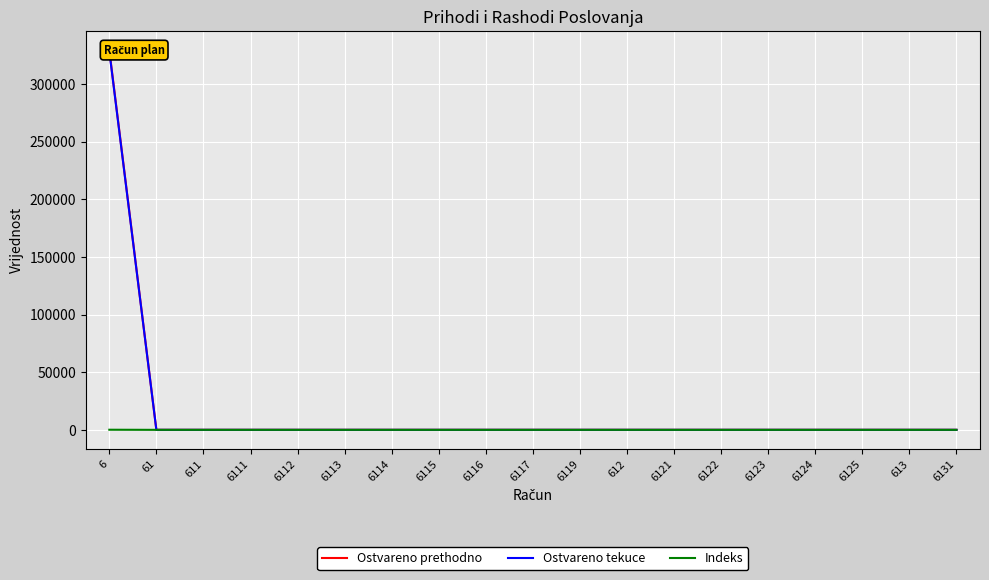

Which series has the largest total across all categories?

Ostvareno prethodno